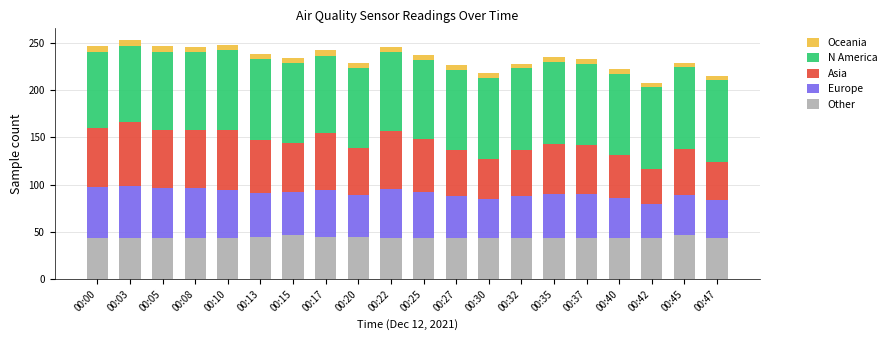

Is it true that Other equals 43.9 at 00:30?

True